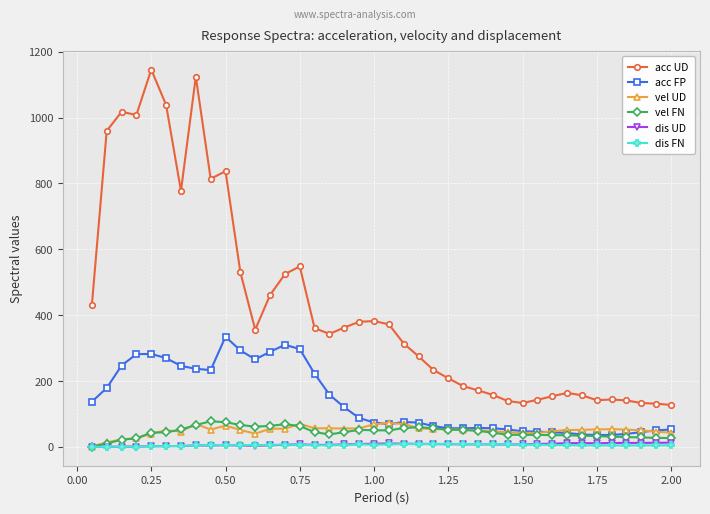

What is the maximum value for acc UD?

1146.0